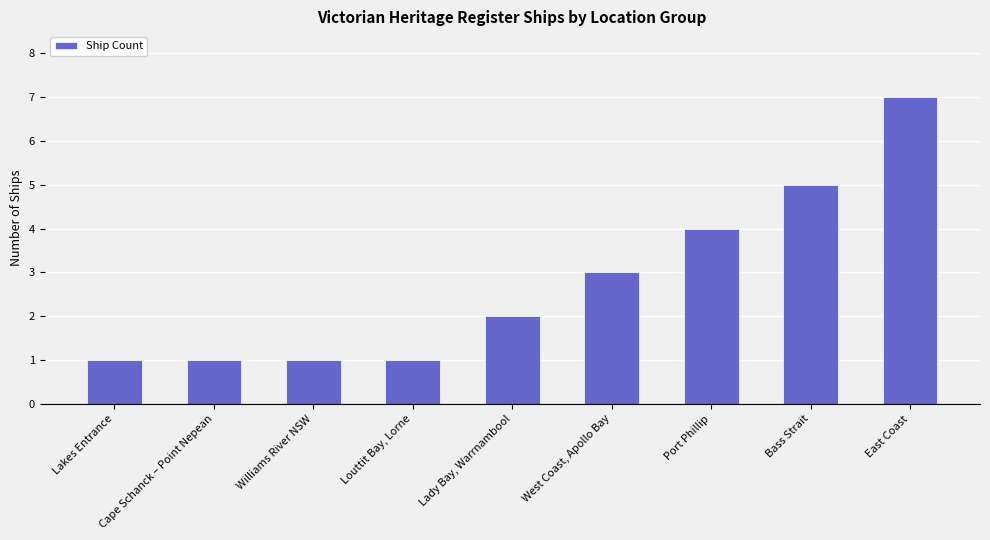

How many values are between 1 and 4?

7